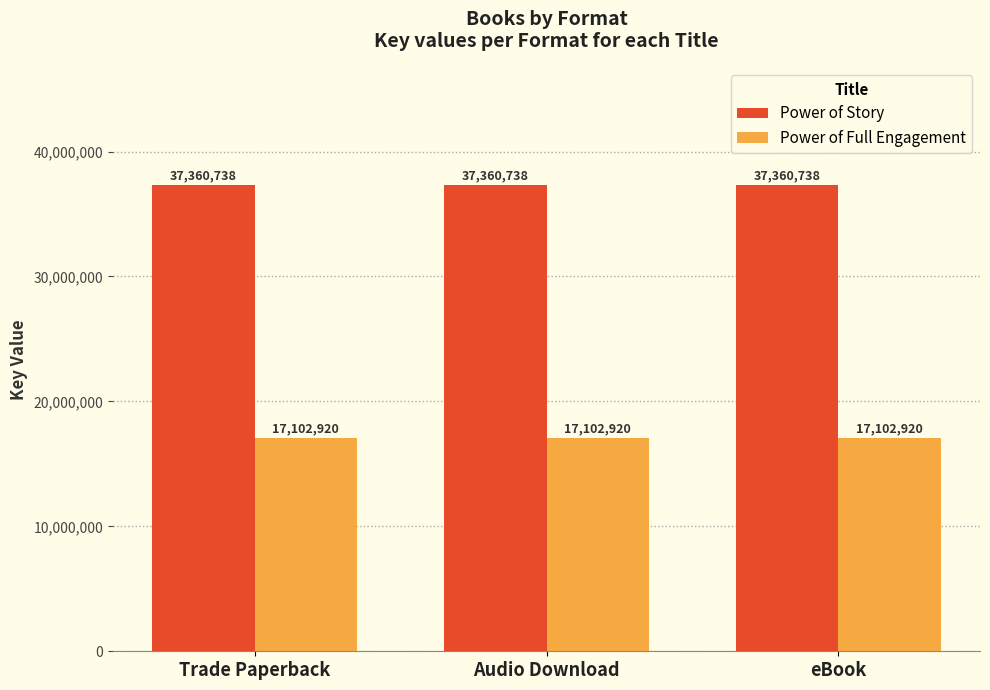

What is the smallest value displayed?

17102920